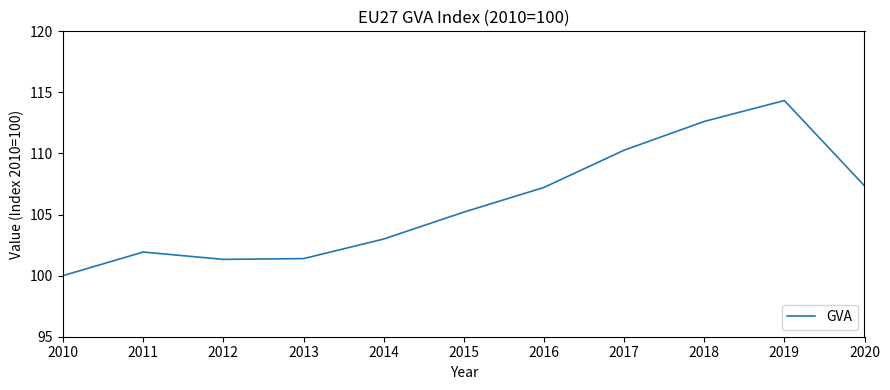

Is it true that the value at 2010 is 100.0?

True